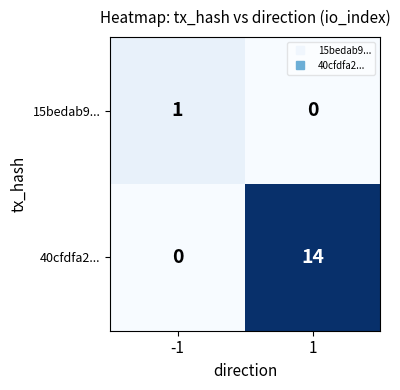

Which series has the largest range (max minus min)?

40cfdfa2...